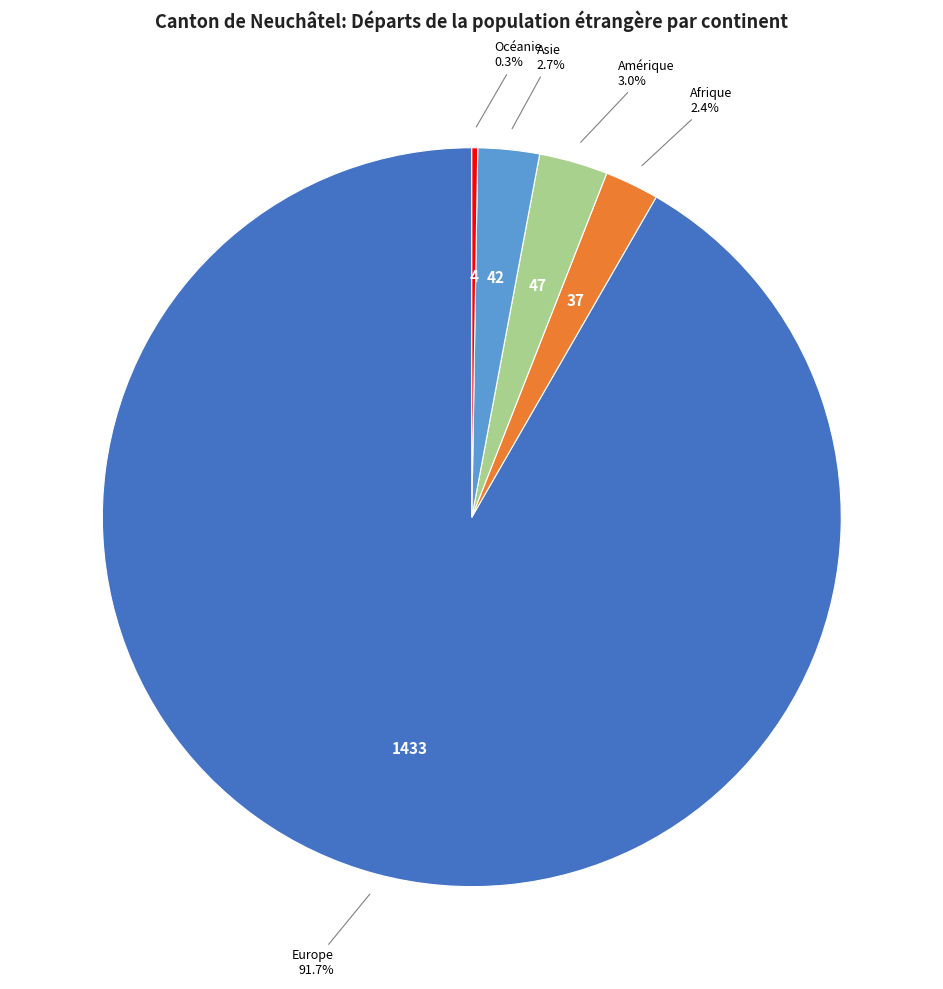

Does any single category account for the majority?

Yes